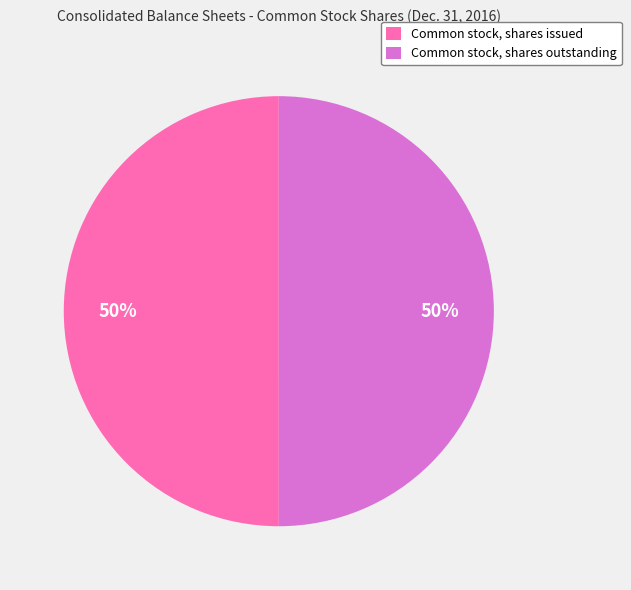

Do Common stock, shares issued and Common stock, shares outstanding together represent more than half of the pie?

Yes